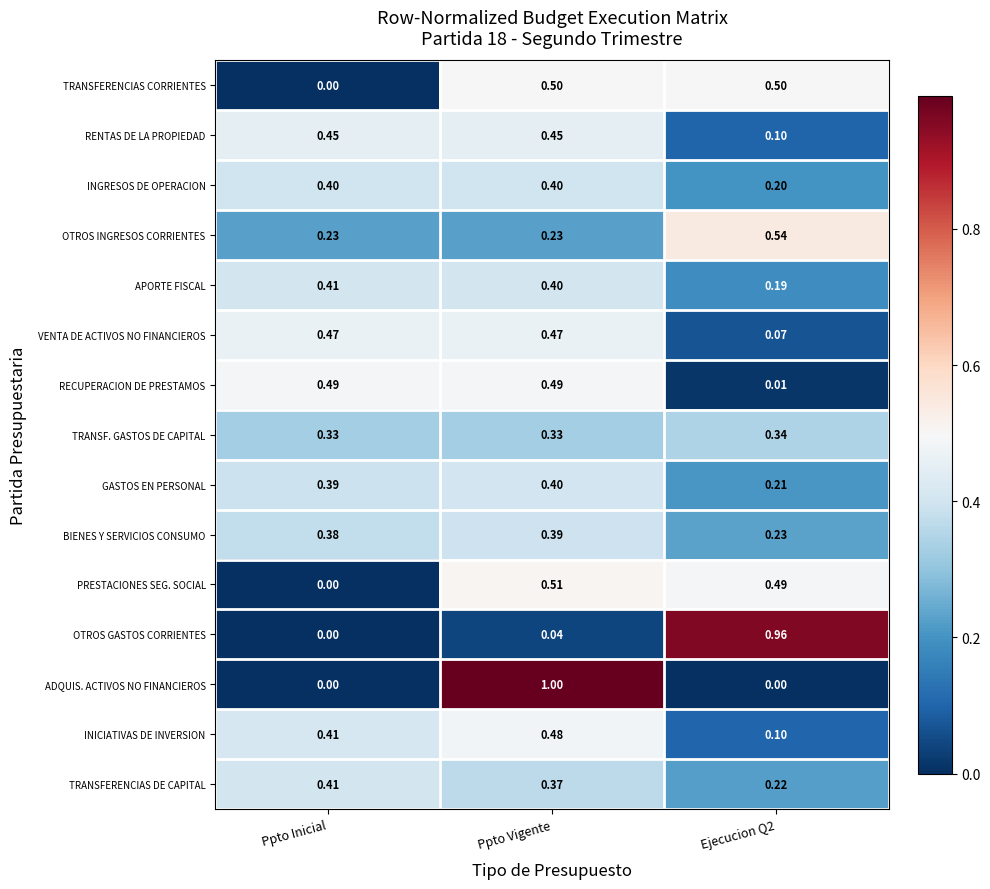

Which series has the widest spread of values?

ADQUIS. ACTIVOS NO FINANCIEROS